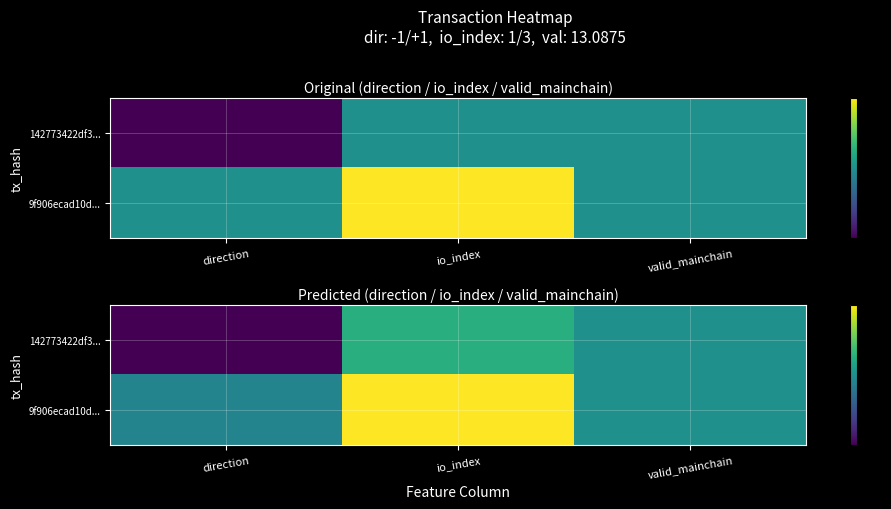

How many series are shown in this chart?

2